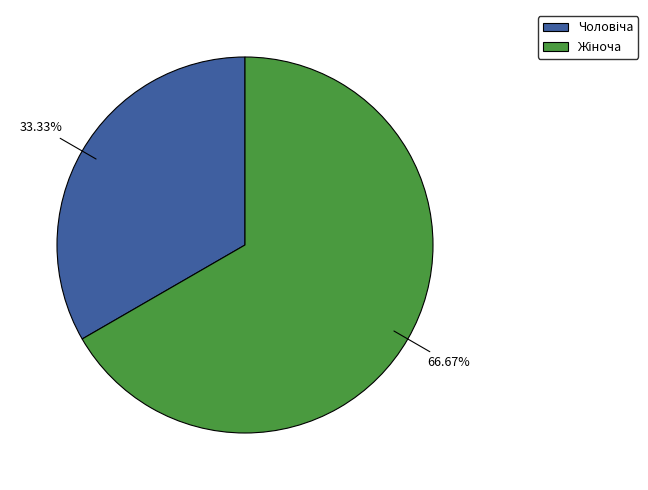

Is there a majority slice in this chart?

Yes